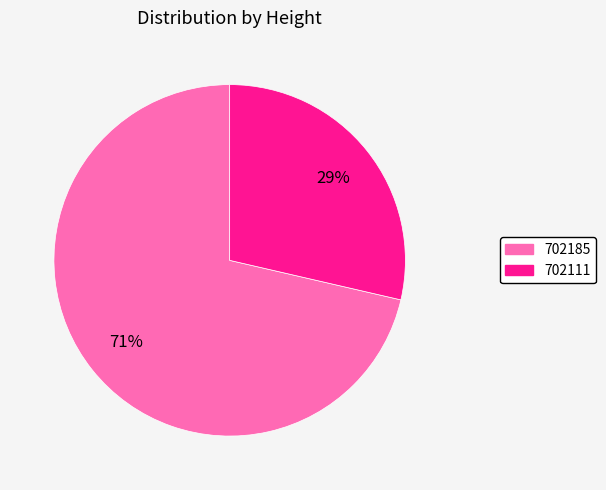

Do 702185 and 702111 together represent more than half of the pie?

Yes